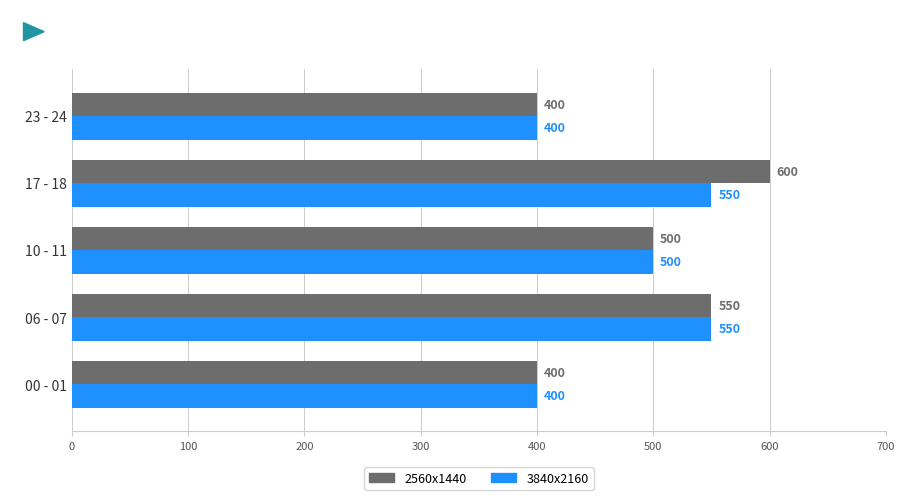

Which series has the largest range (max minus min)?

2560x1440